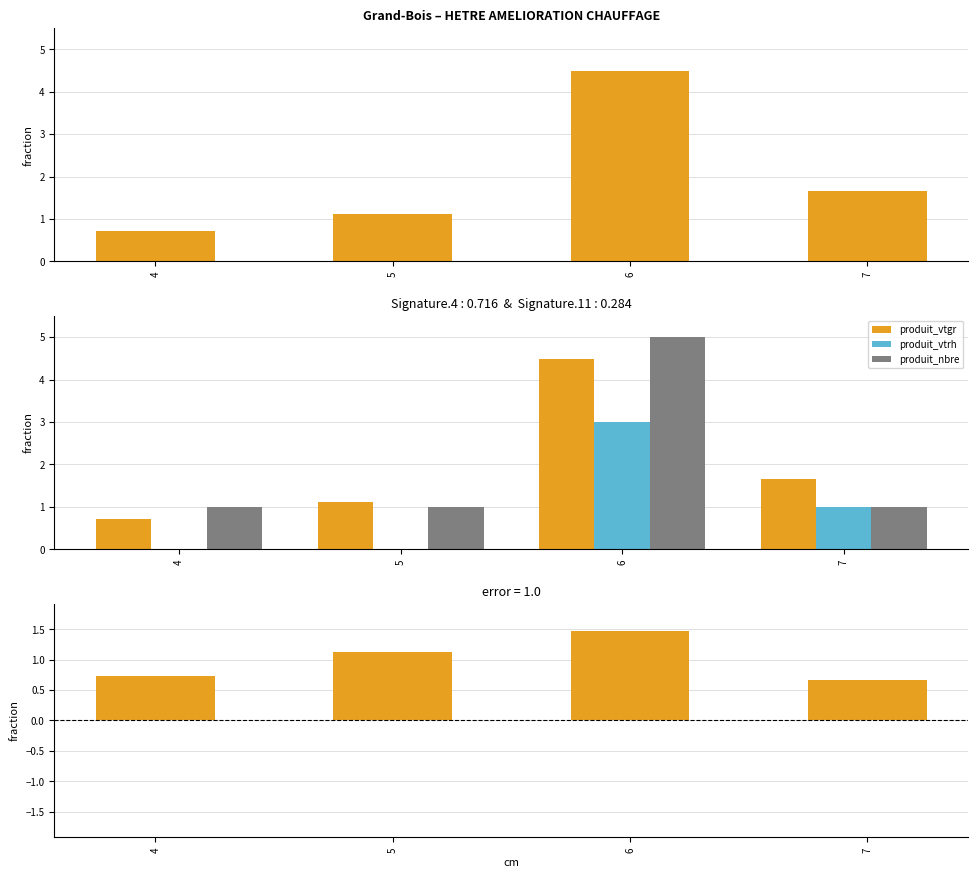

Which category has the highest value across all series?

6